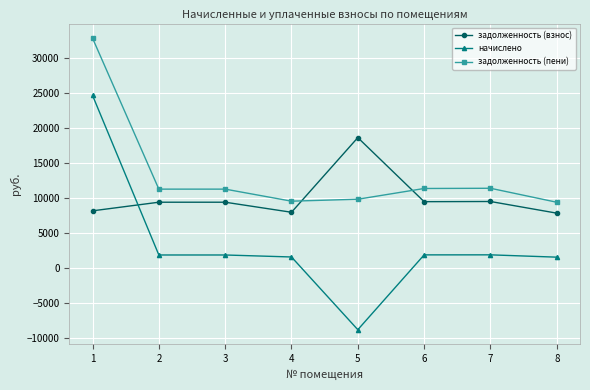

Read the начислено value at 7.

1893.2